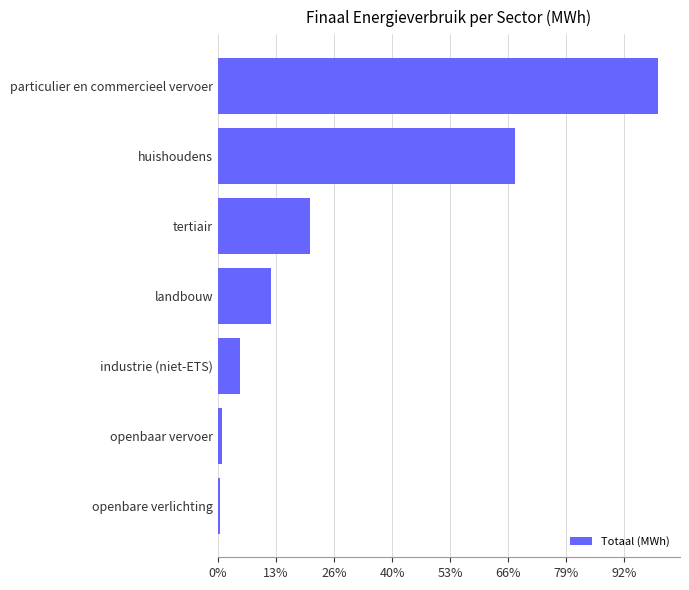

Does the chart contain any negative values?

No